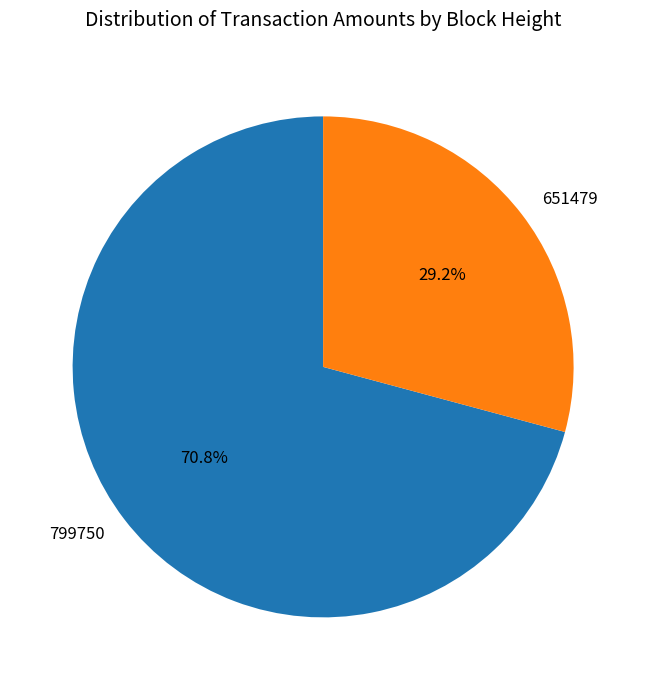

To the nearest percent, what is the difference between the largest and smallest slice percentages?

42%